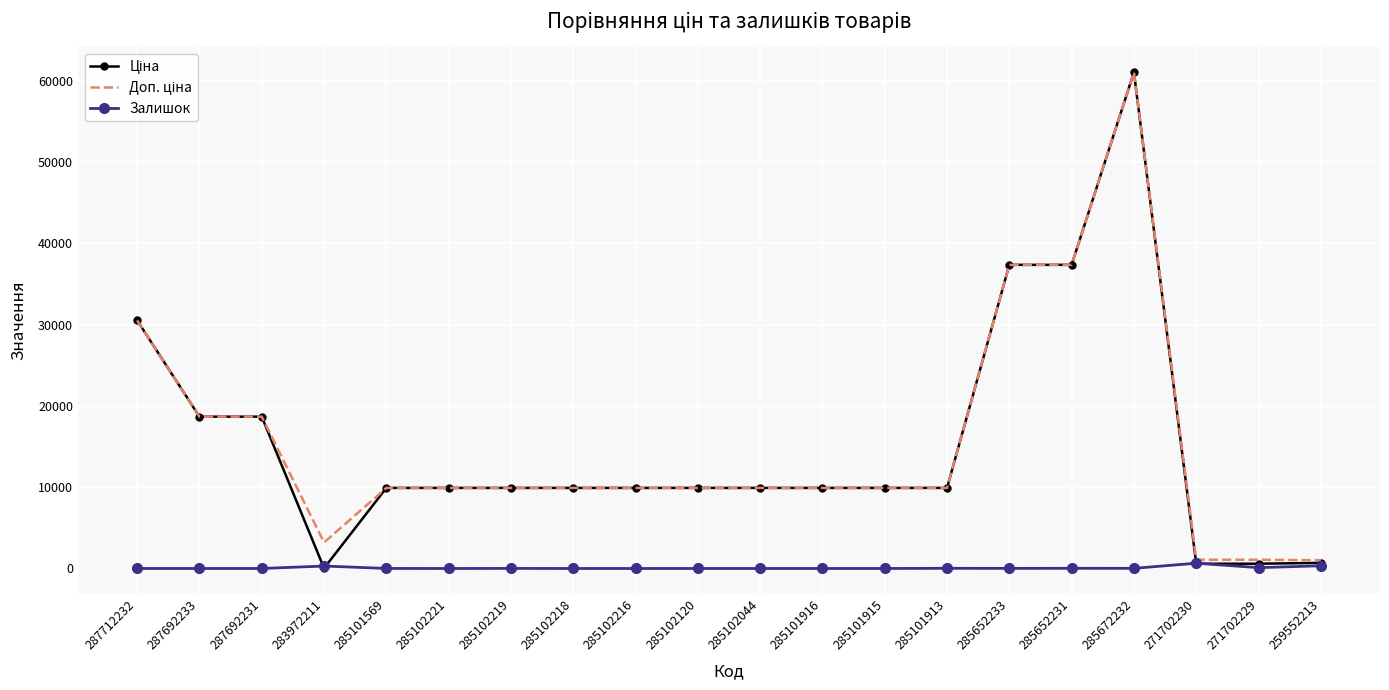

Which category has the highest value across all series?

285672232